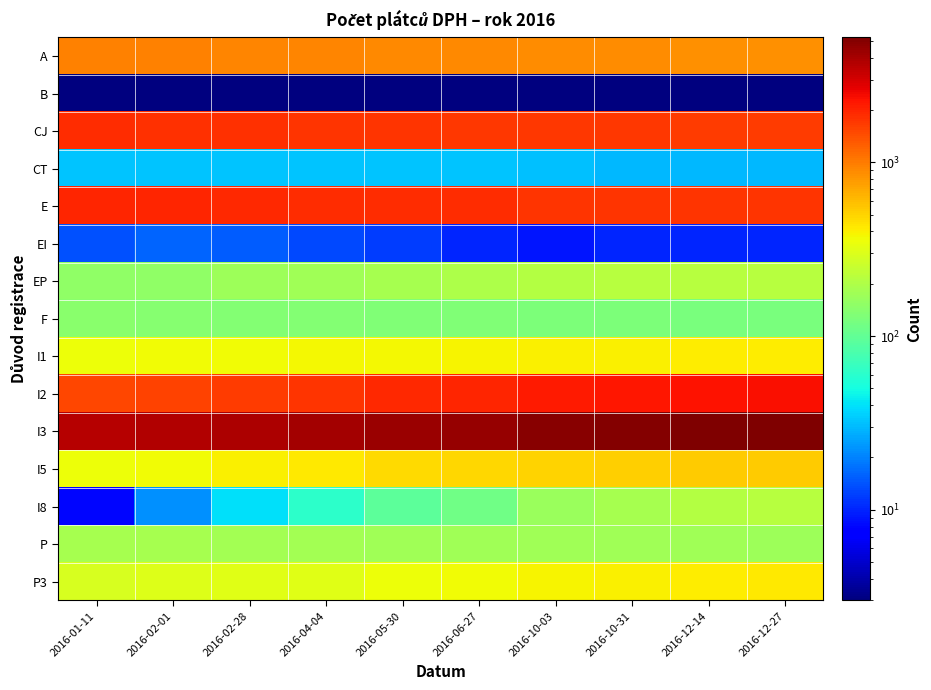

List the series in order of their peak value, highest first.

I3, I2, E, CJ, A, I5, P3, I1, I8, EP, P, F, CT, EI, B